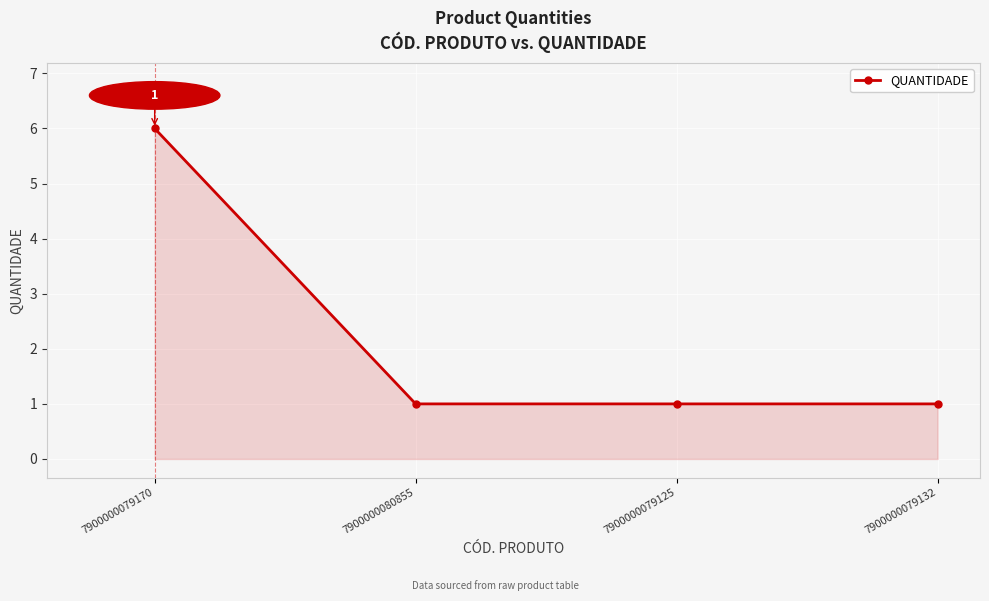

How many lines are shown in the chart?

1